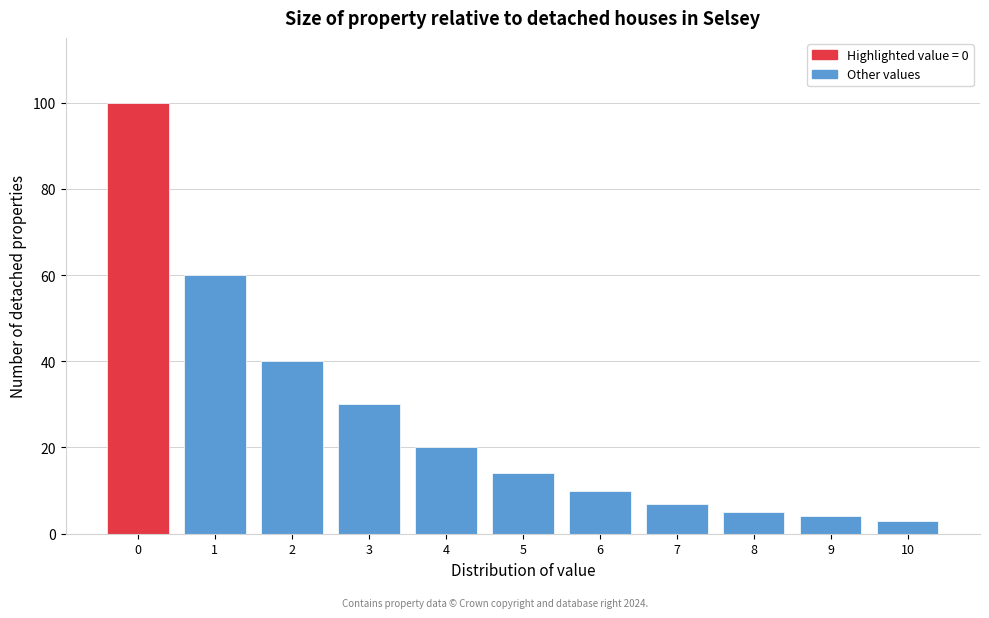

Reading left to right, what are all the values shown in this chart?

100	60	40	30	20	14	10	7	5	4	3